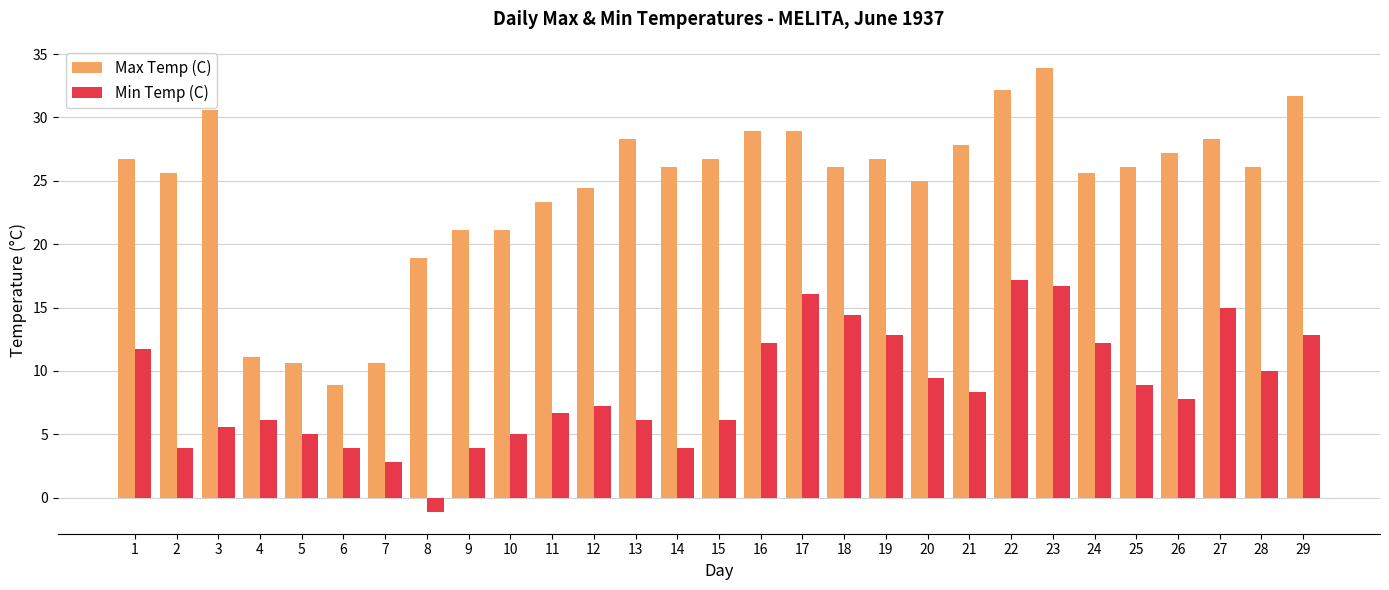

List the series in order of their peak value, highest first.

Max Temp (C), Min Temp (C)